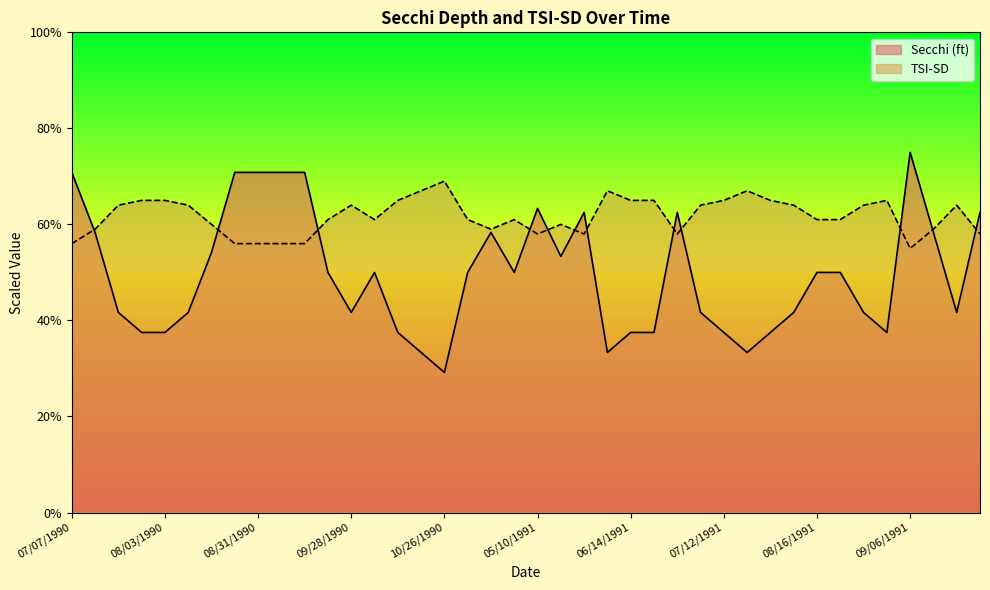

What is the value of the Tsi Sd point at the 21st from the left?

58.0